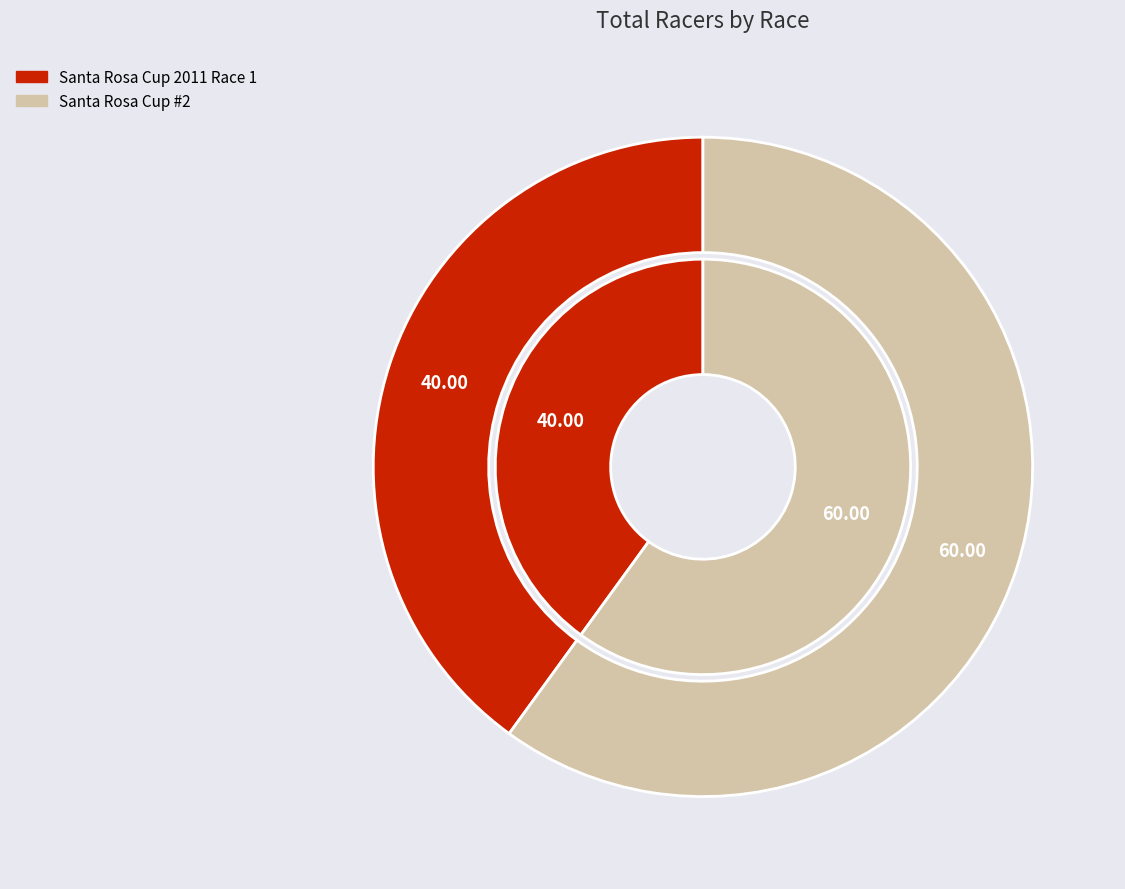

Rank the categories by value from lowest to highest.

Santa Rosa Cup 2011 Race 1, Santa Rosa Cup #2